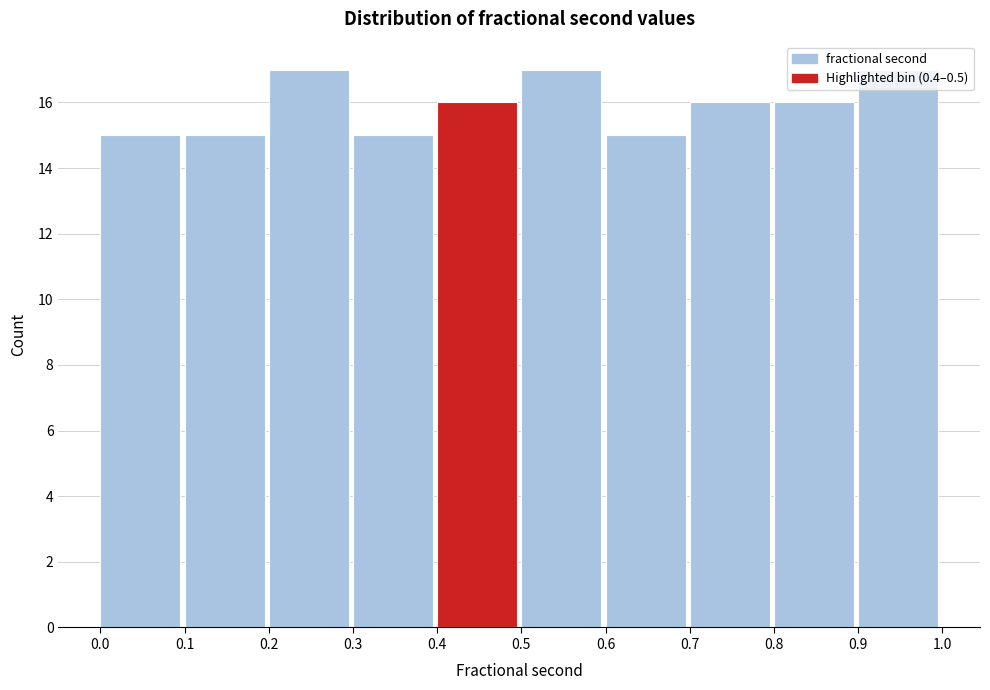

Reading left to right, list every bar in this chart as the range it spans on the x-axis followed by its height. The values are not printed on the chart, so give them approximately, as read against the axis.

0.0 to 0.1: 15
0.1 to 0.2: 15
0.2 to 0.3: 17
0.3 to 0.4: 15
0.4 to 0.5: 16
0.5 to 0.6: 17
0.6 to 0.7: 15
0.7 to 0.8: 16
0.8 to 0.9: 16
0.9 to 1.0: 17